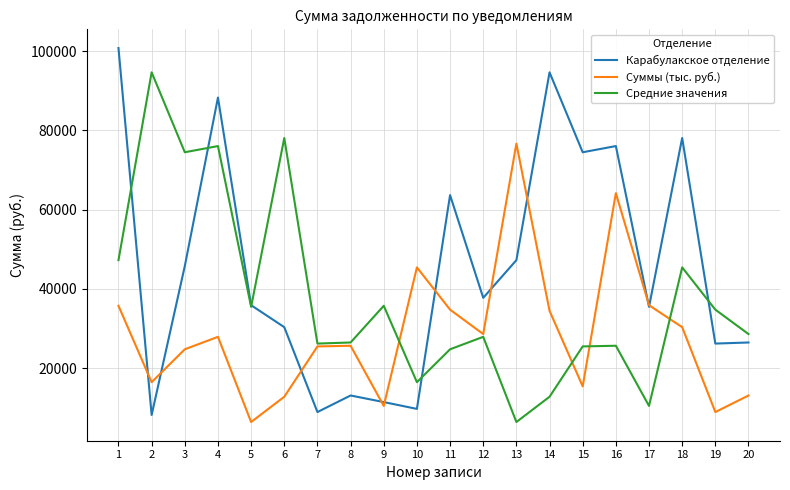

The value of Суммы (тыс. руб.) at 7 is 43148.5. True or false?

False